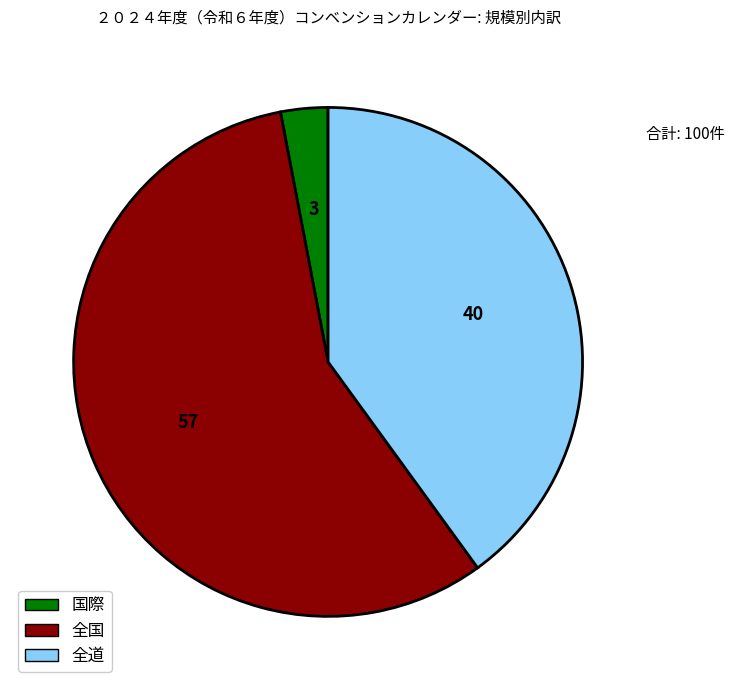

What is the majority slice?

全国